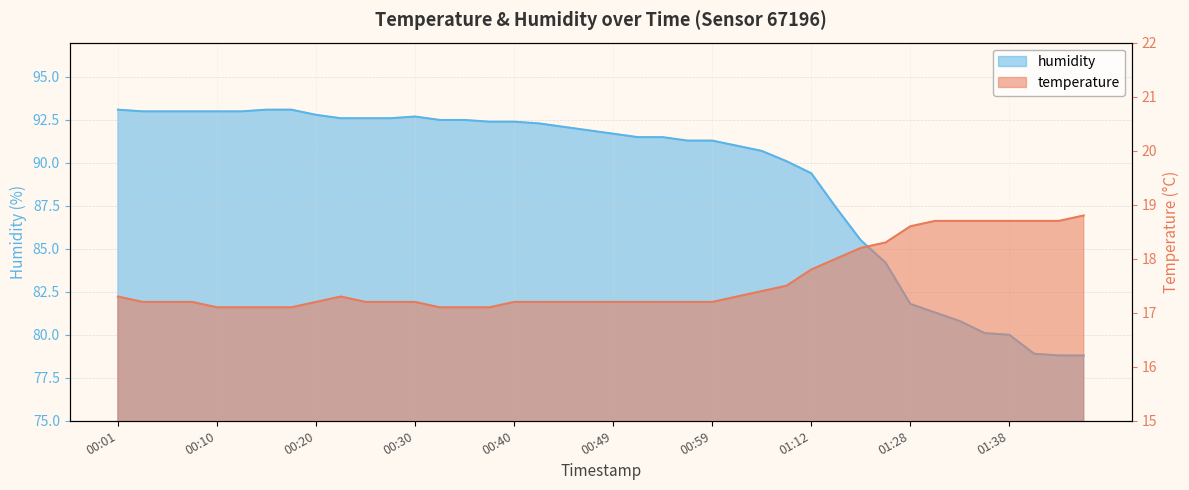

True or false: humidity has more than 2 points higher than both neighbors.

False